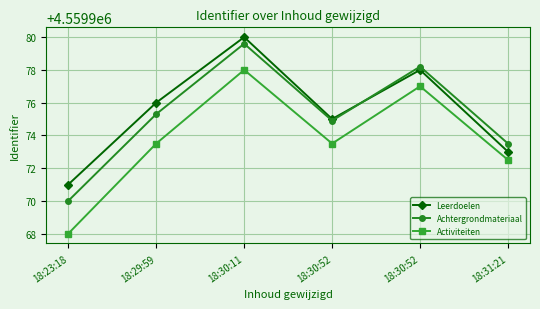

Which category has the highest value across all series?

18:30:11